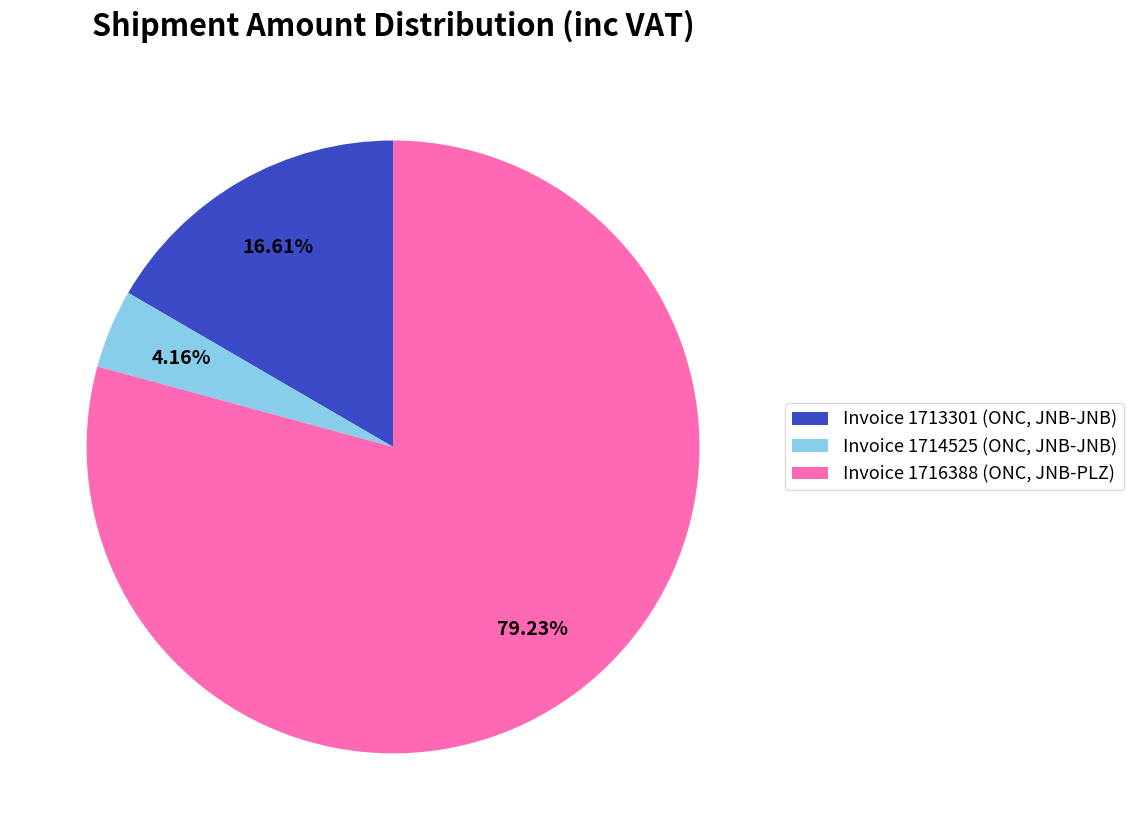

True or false: Invoice 1714525 (ONC, JNB-JNB) accounts for 4% of the total.

True